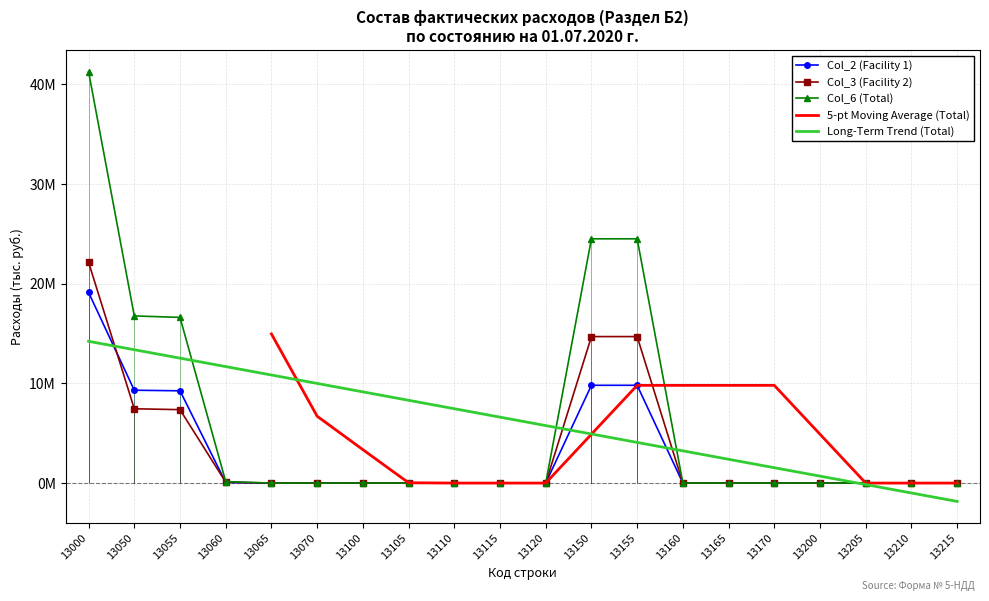

The value of Col_2 (Facility 1) at 13160 is 0.0. True or false?

True